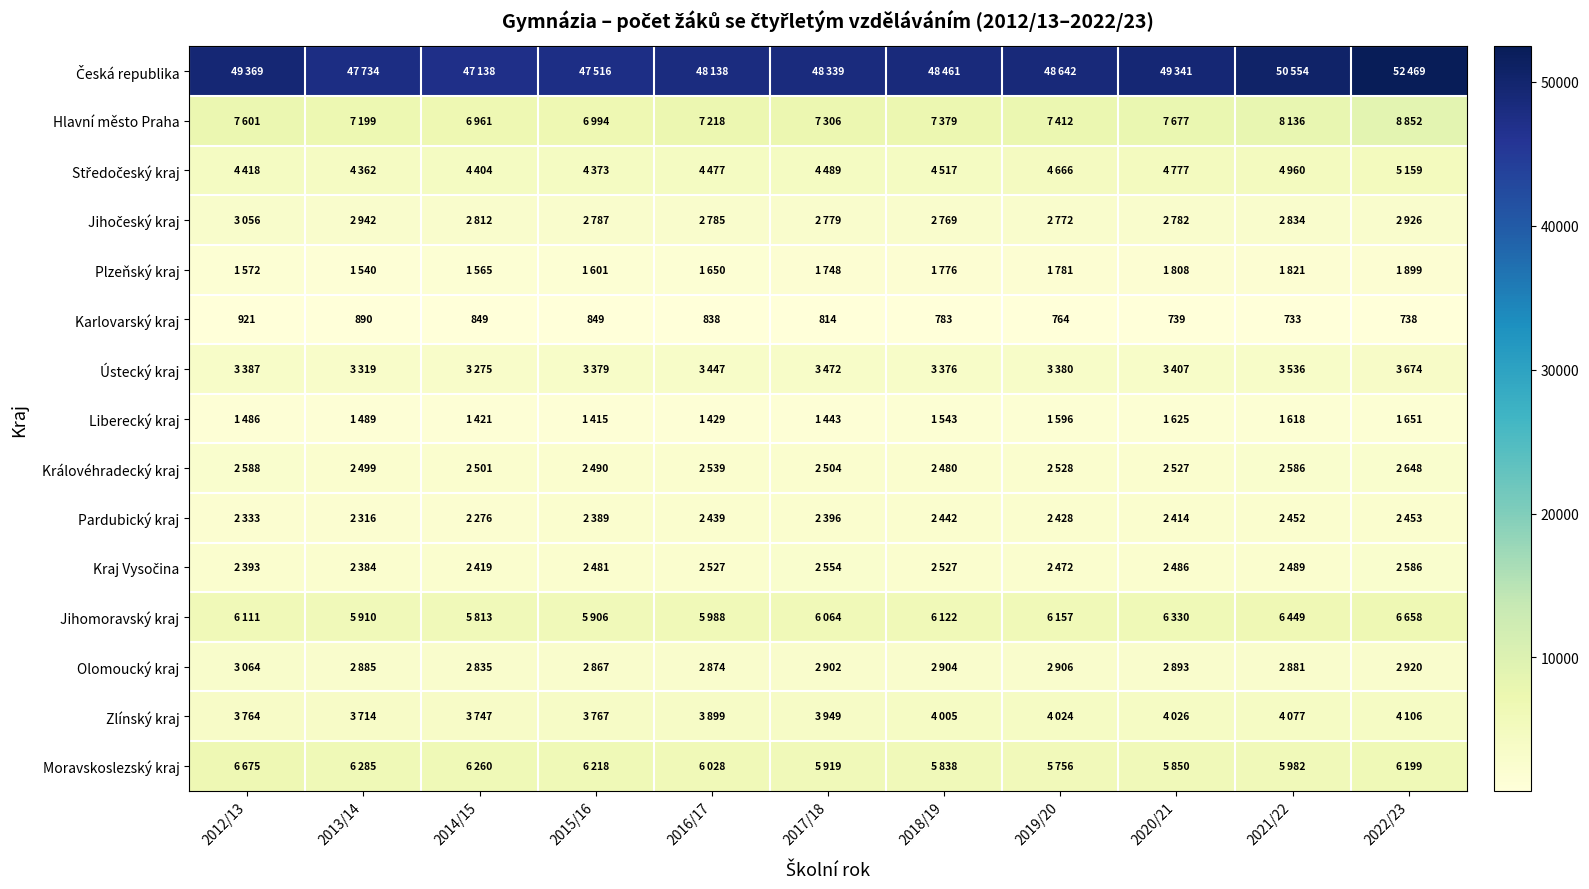

Which has a higher value, 2014/15 or 2017/18?

2017/18